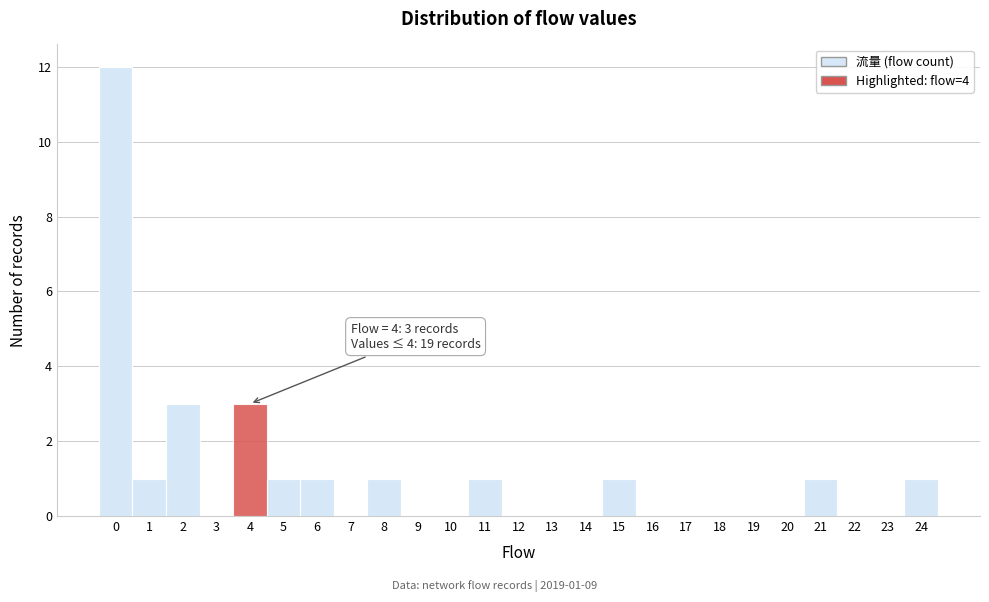

Over which range of the x-axis is the bar tallest?

-0.5 to 0.5